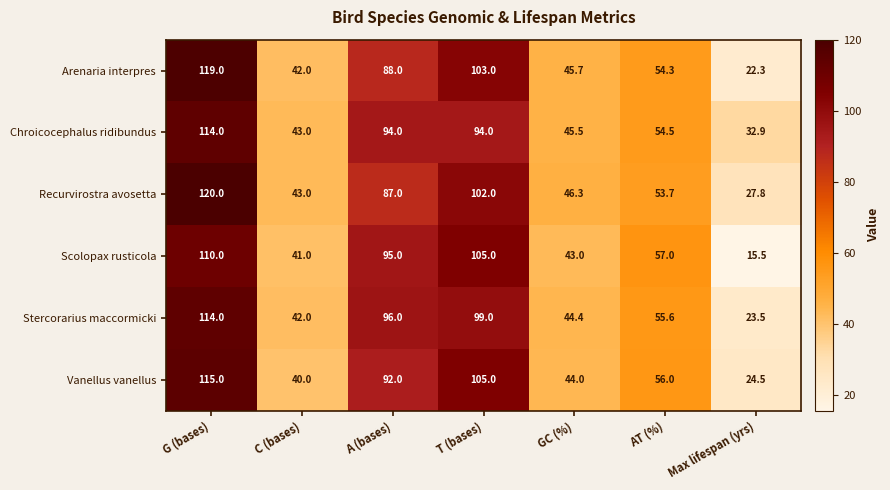

What is the difference between the highest and lowest values at G (bases)?

10.0